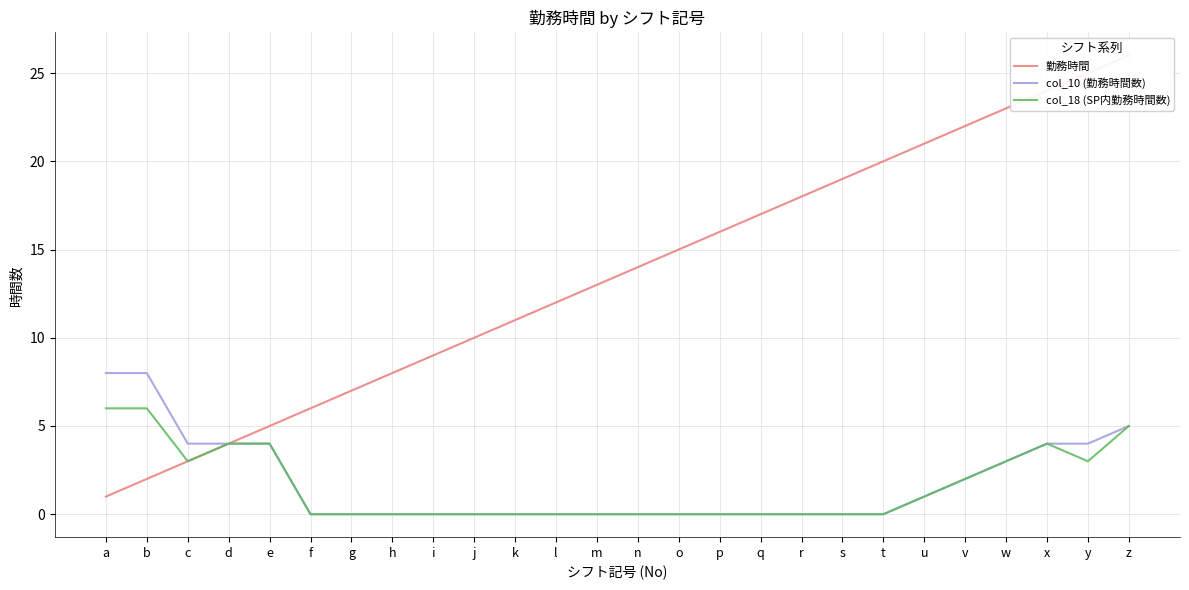

How many values in col_18 (SP内勤務時間数) are above zero?

11